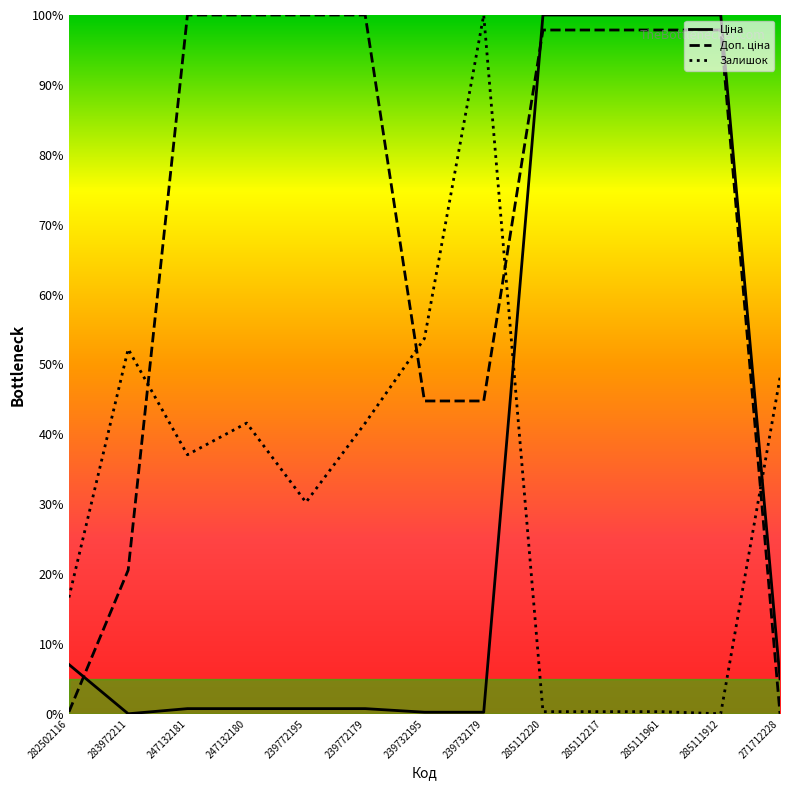

List the series in order of their peak value, lowest first.

Ціна, Доп. ціна, Залишок